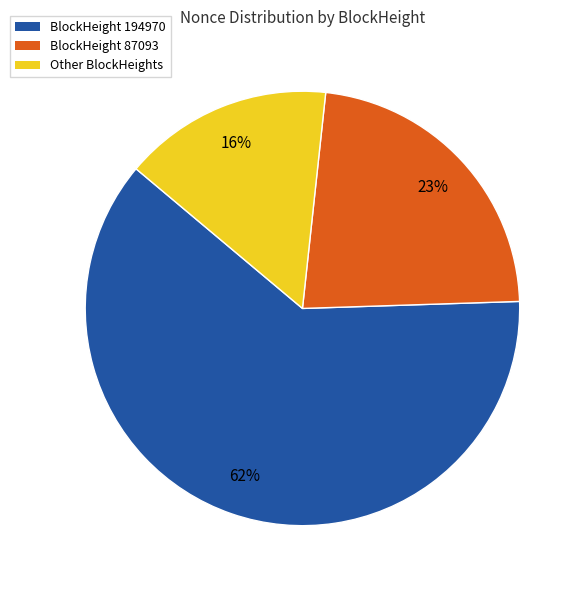

True or false: BlockHeight 87093 accounts for 15% of the total.

False